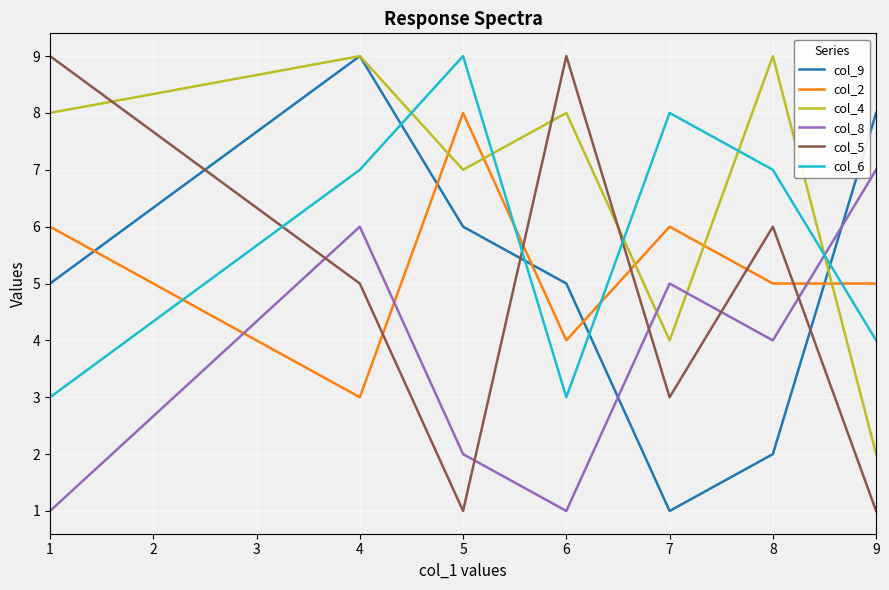

Is the value of col_6 at 8 greater than the value of col_4 at 4?

No